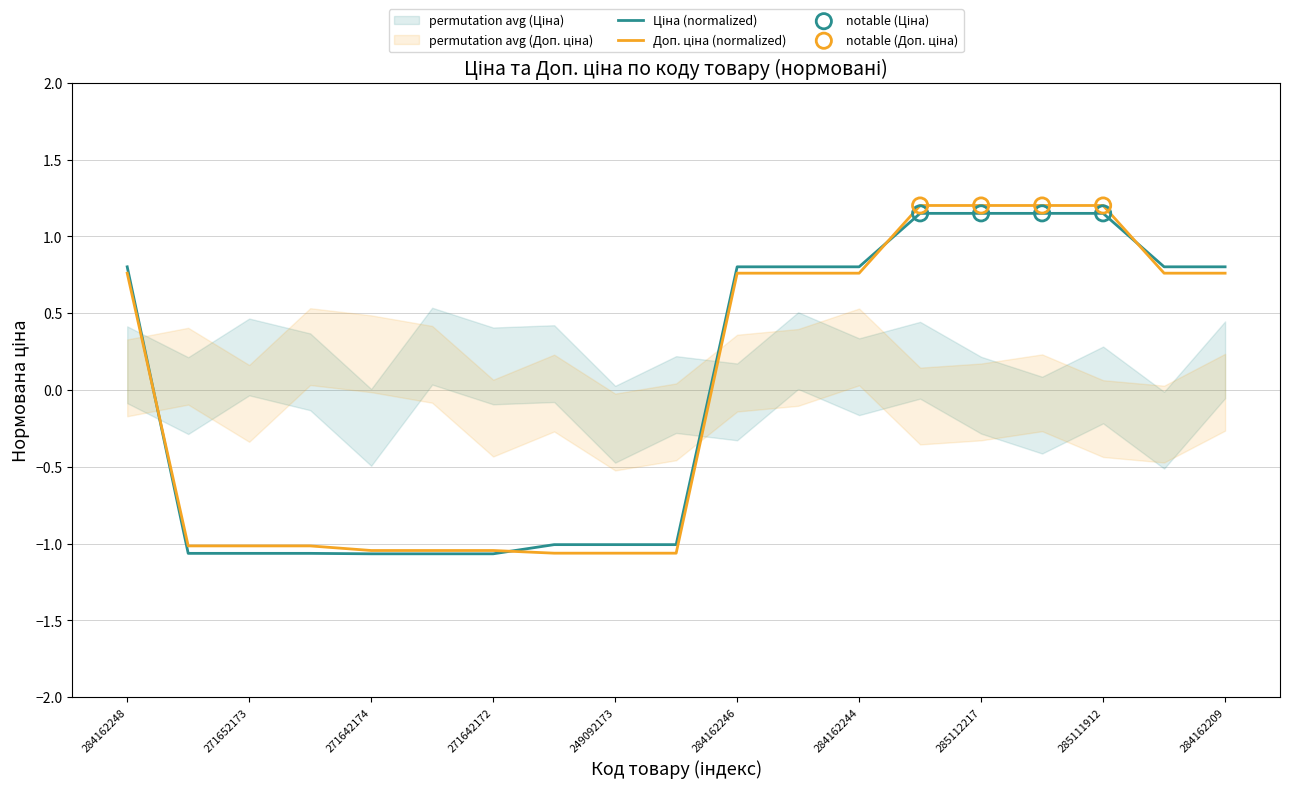

Which series contains the lowest Y value?

Ціна